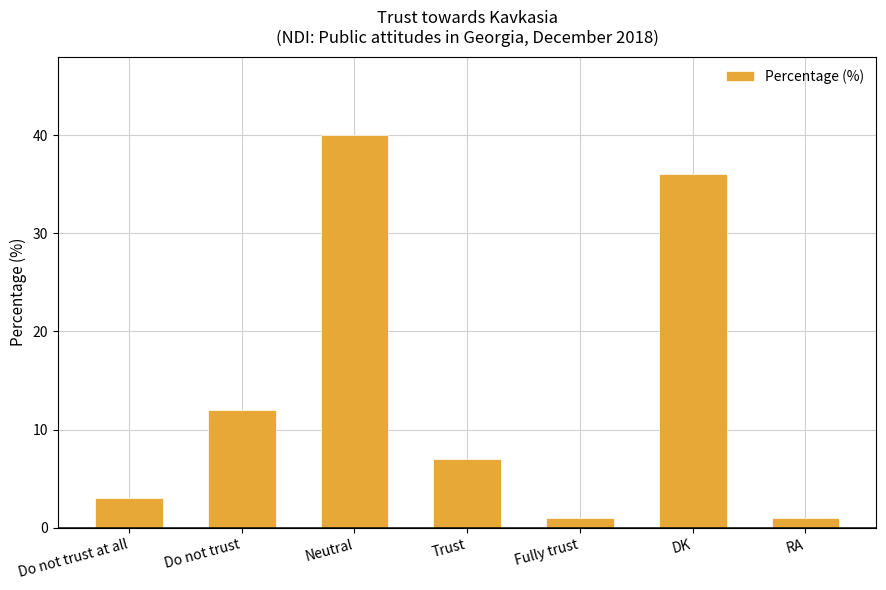

Which category has the highest value across all series?

Neutral